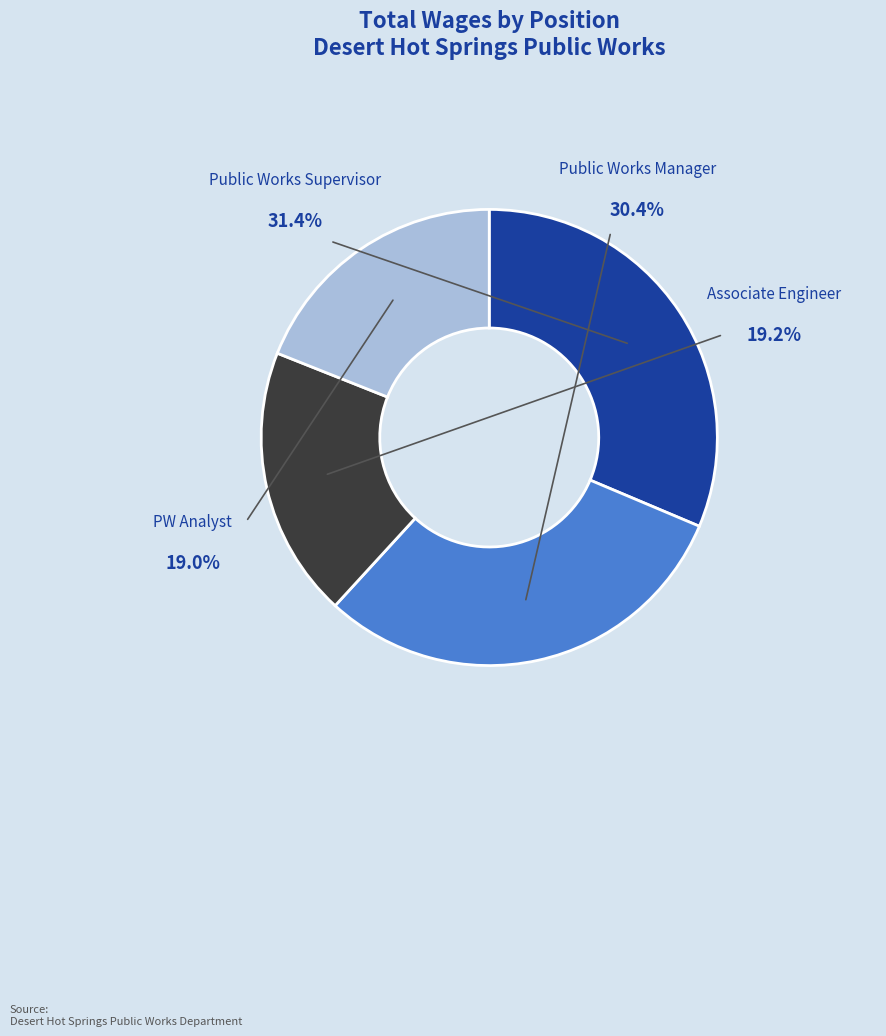

What is the largest slice in the pie chart?

Public Works Supervisor